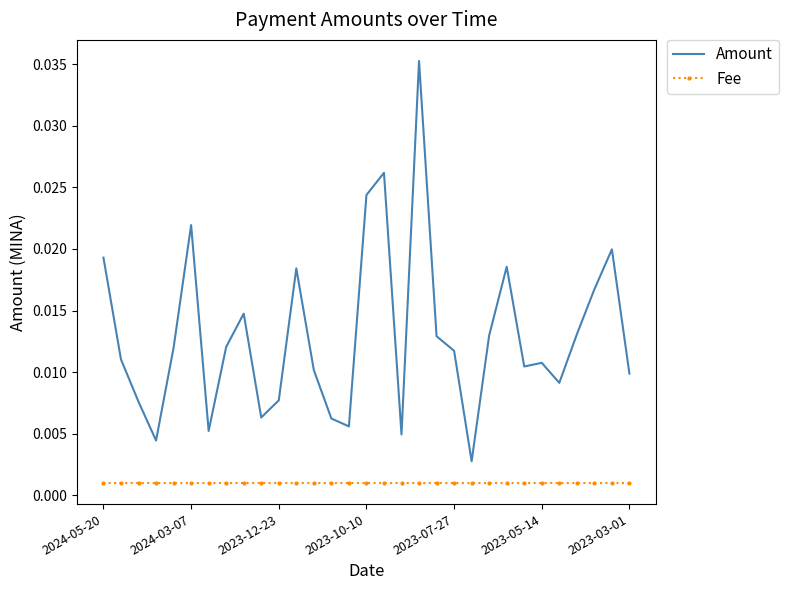

Rank the series by their average value, from lowest to highest.

Fee, Amount